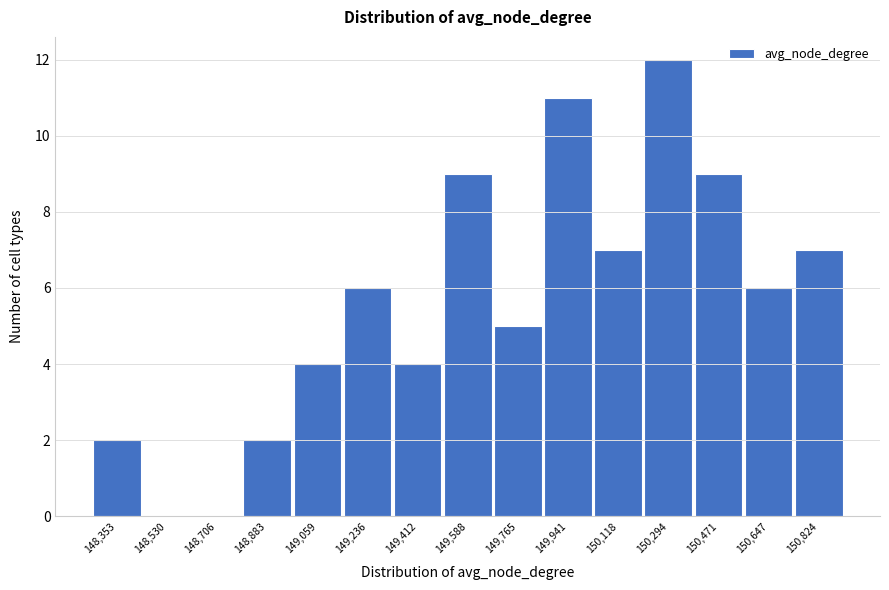

Reading left to right, what are all the values shown in this chart?

148,353=2	148,530=0	148,706=0	148,883=2	149,059=4	149,236=6	149,412=4	149,588=9	149,765=5	149,941=11	150,118=7	150,294=12	150,471=9	150,647=6	150,824=7